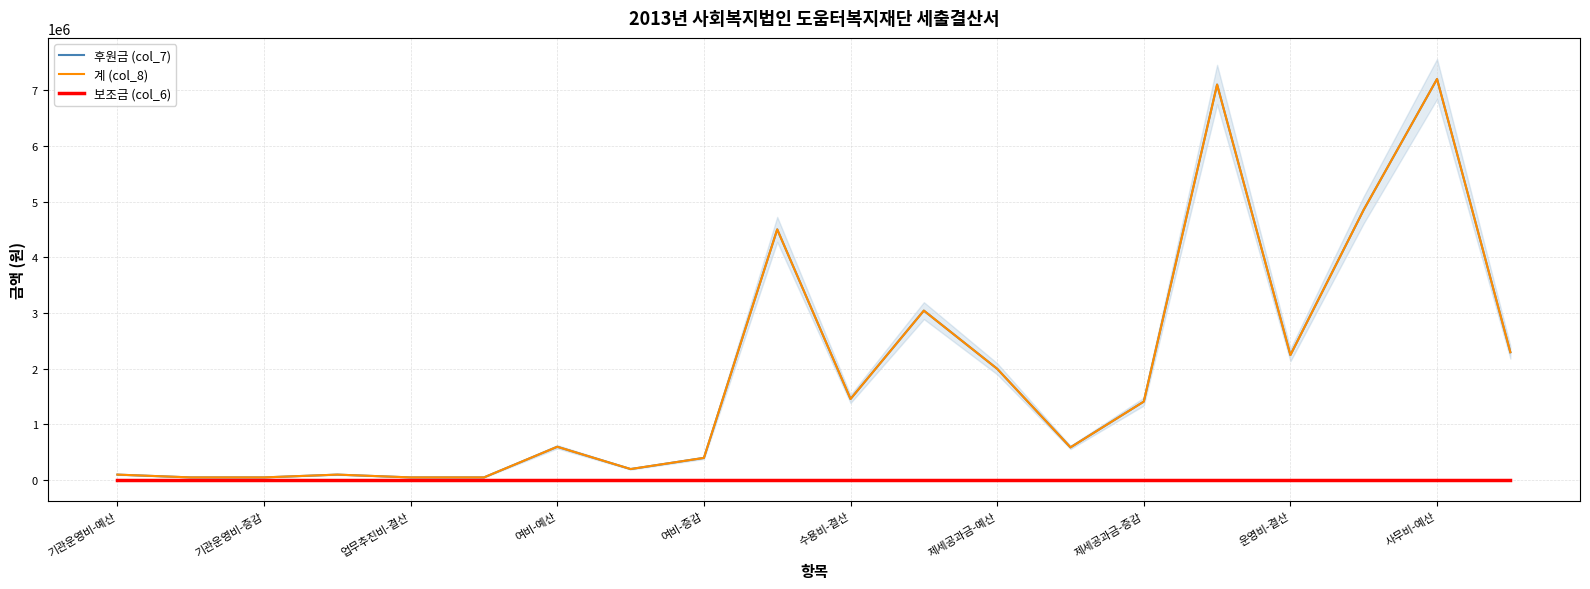

True or false: 계 (col_8) and 후원금 (col_7) intersect in this chart.

False